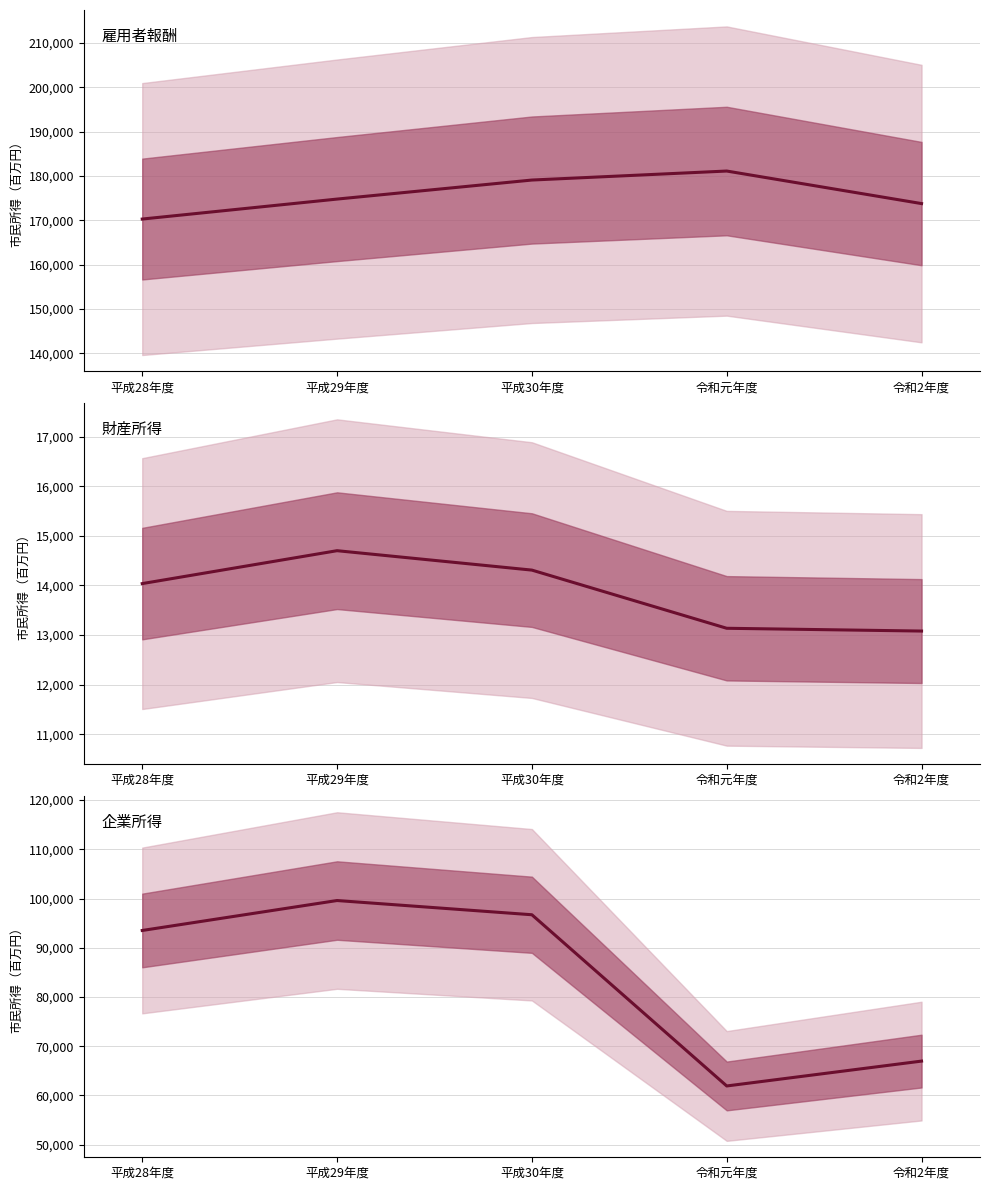

At which category is the sum across all series the highest?

平成30年度